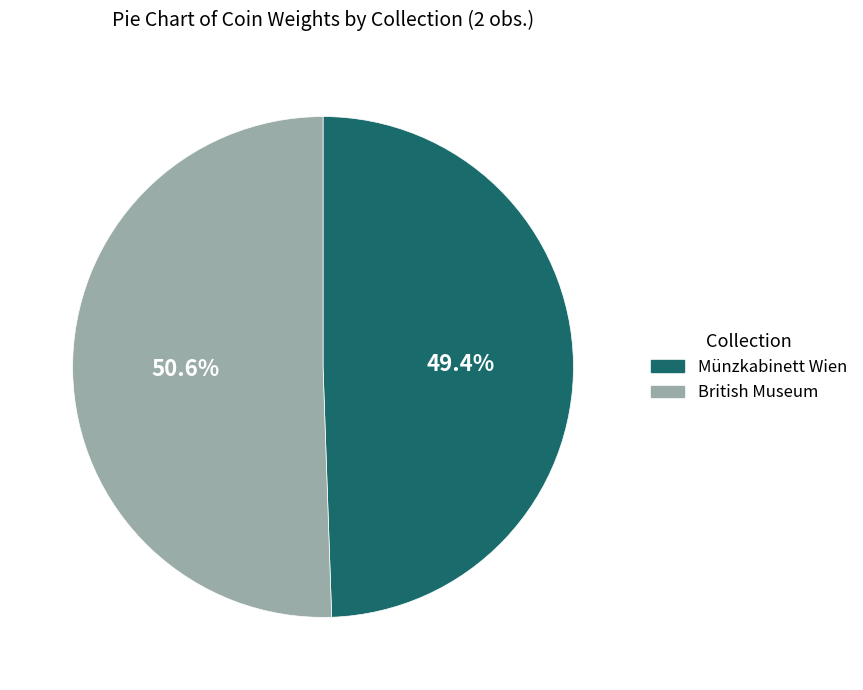

Which has a higher value, Münzkabinett Wien or British Museum?

British Museum